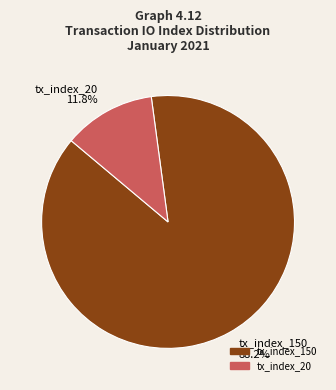

Approximately how many times larger is the value at tx_index_150 compared to tx_index_20?

7.5